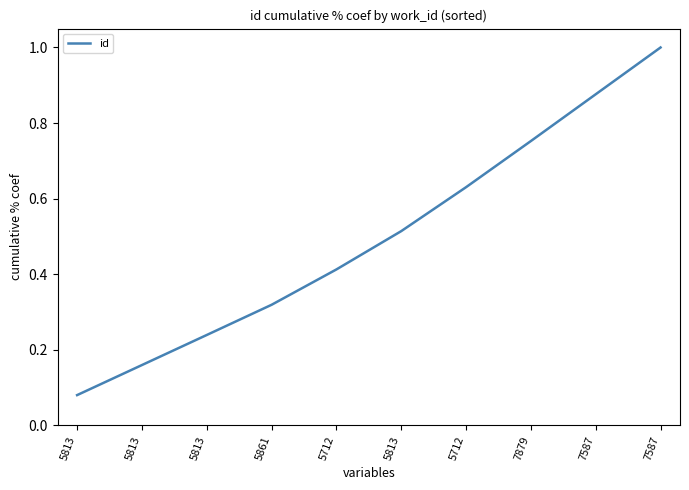

How many lines are shown in the chart?

1